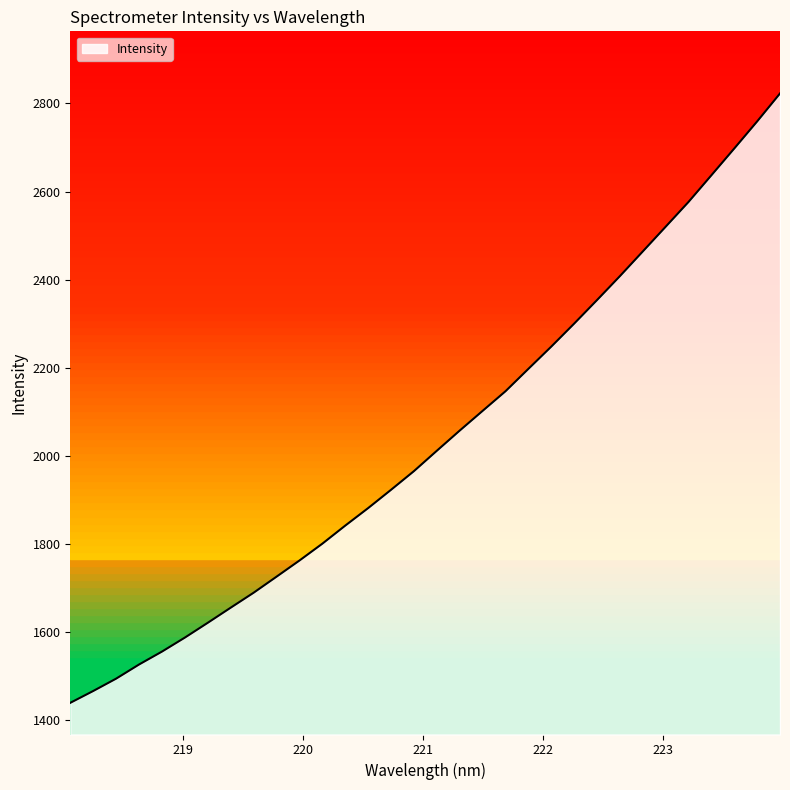

What is the smallest value displayed?

1438.6